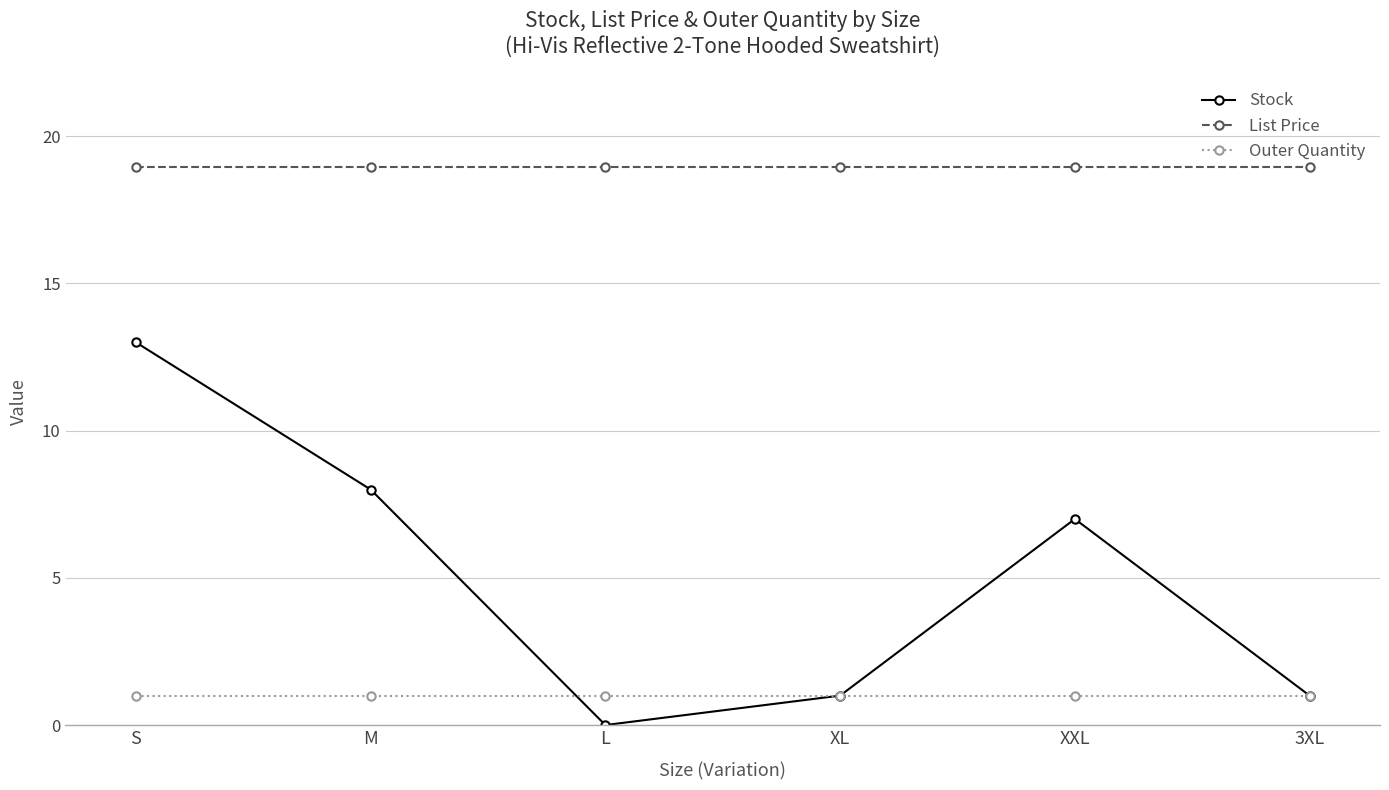

Between S and M, which series saw the biggest shift?

Stock